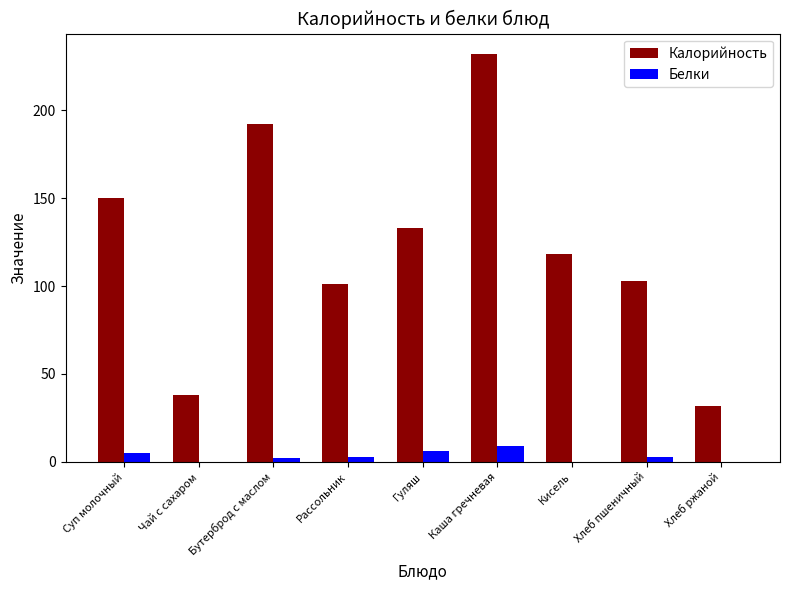

Which series has the largest range (max minus min)?

Калорийность